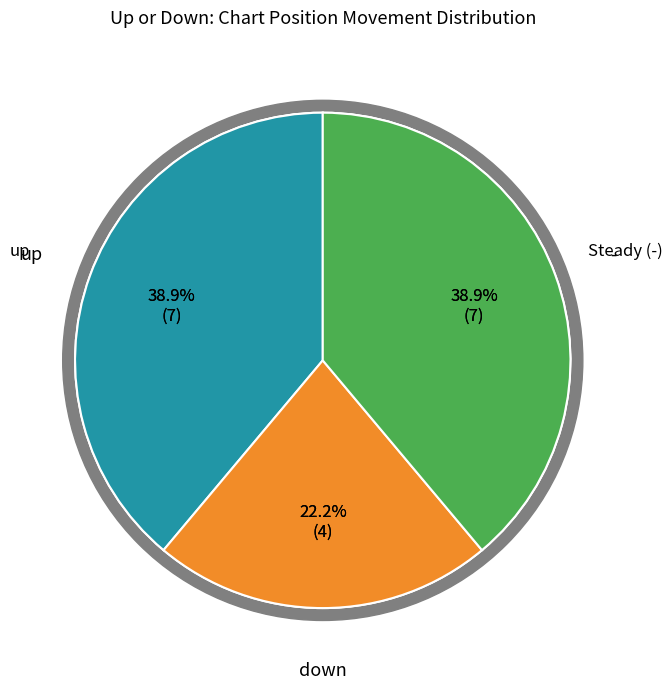

Rank the categories by value from highest to lowest.

up, -, down